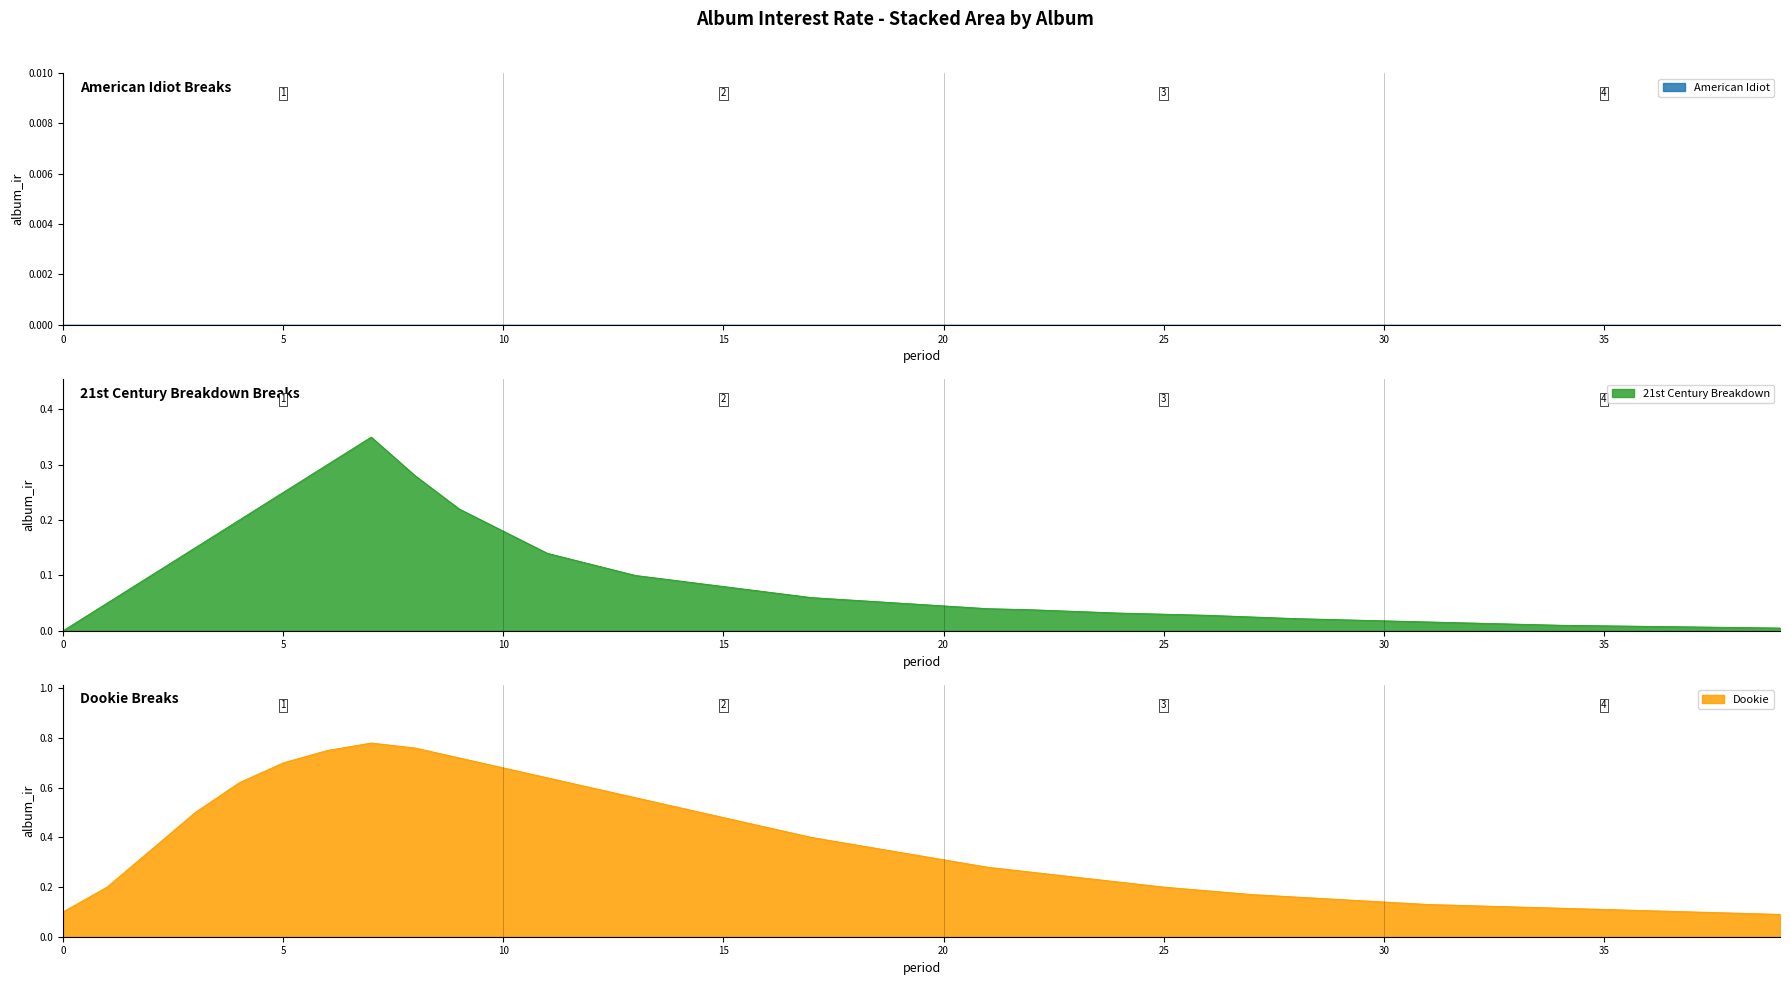

Which has a higher value, 35 or 38?

35